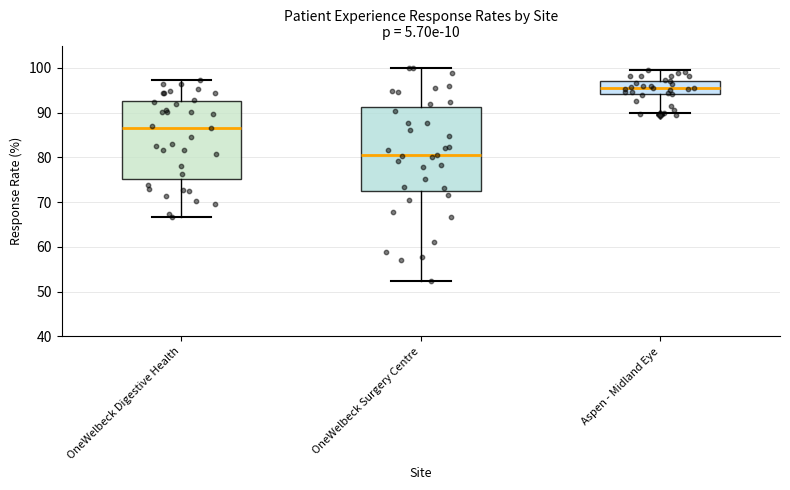

Which box has the highest median line?

Aspen - Midland Eye